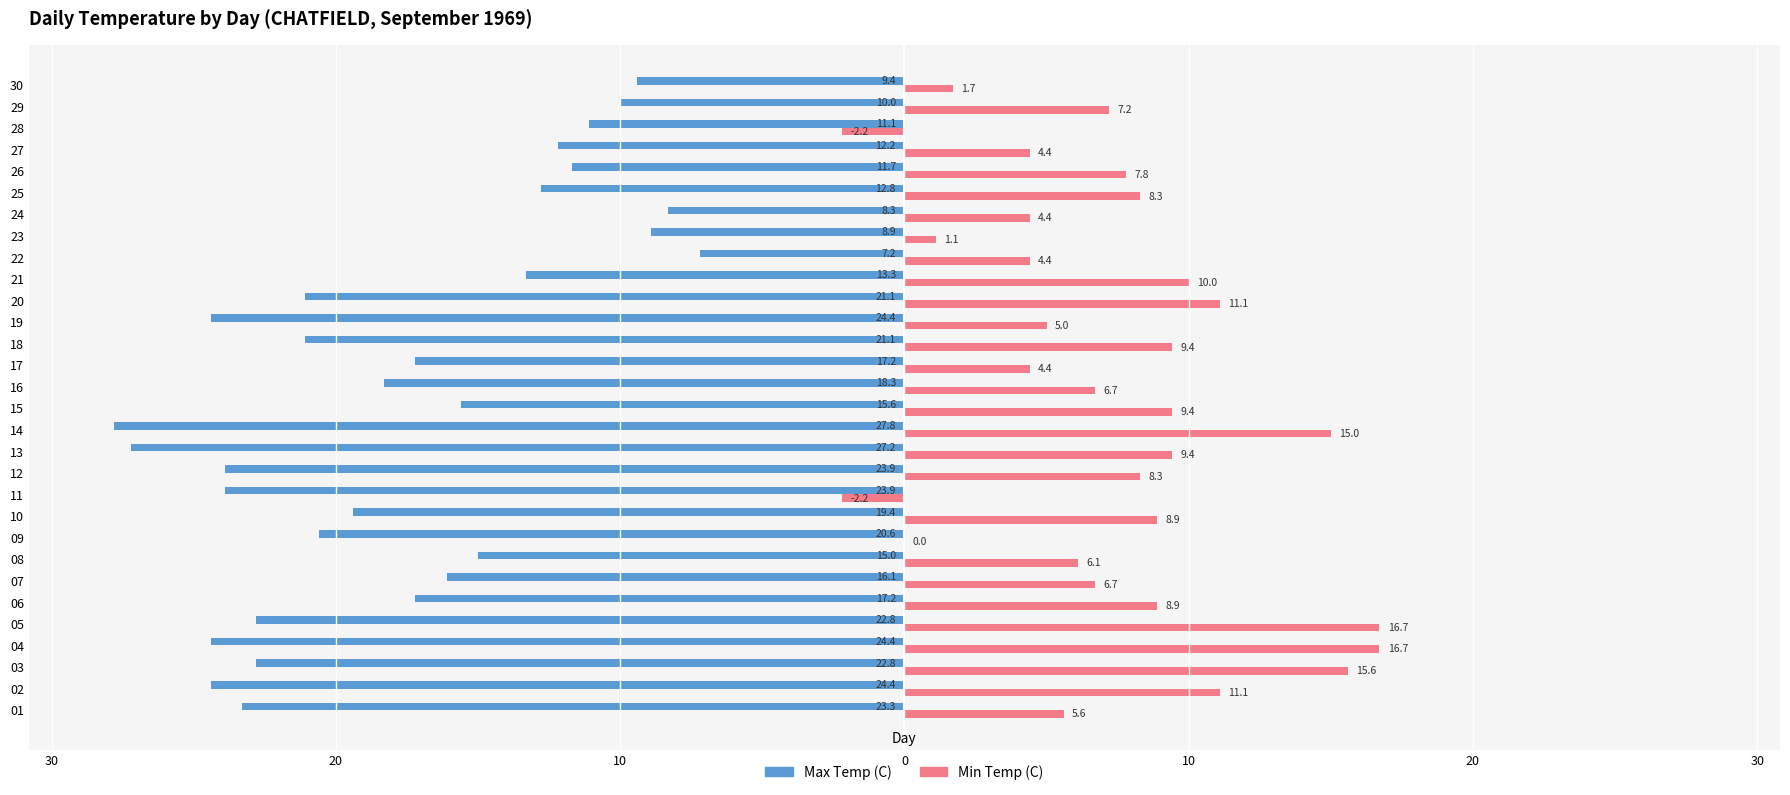

What is the value of the Min Temp (C) bar at the 22nd from the left?

4.4